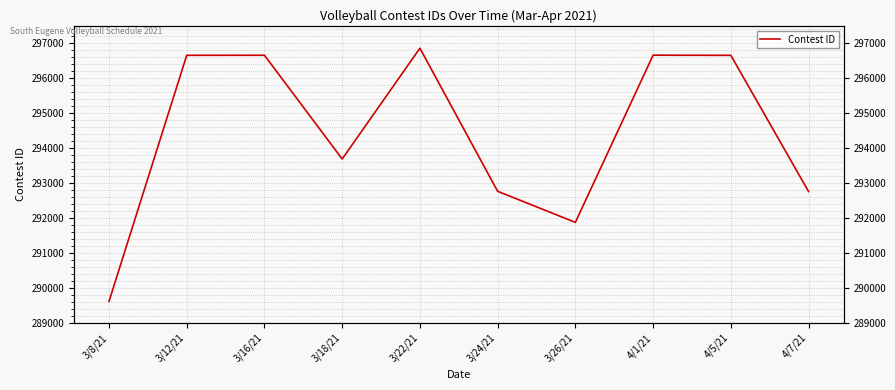

Which has a higher value, 3/8/21 or 3/22/21?

3/22/21